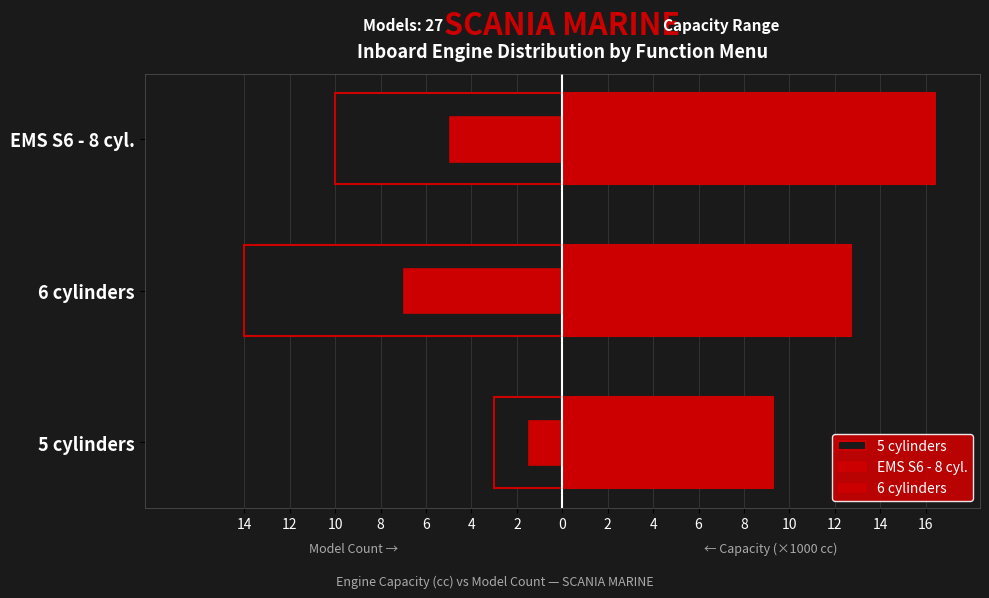

Between 6 cylinders and 5 cylinders, which is larger?

5 cylinders